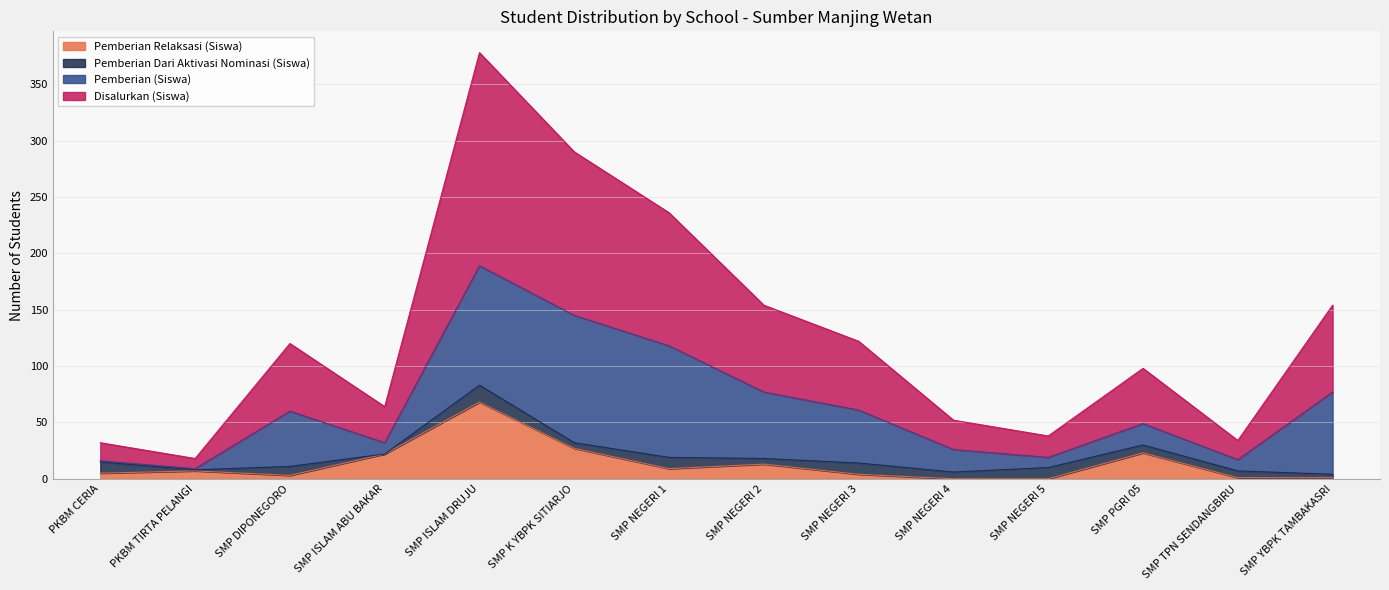

At which category is the sum across all series the highest?

SMP ISLAM DRUJU